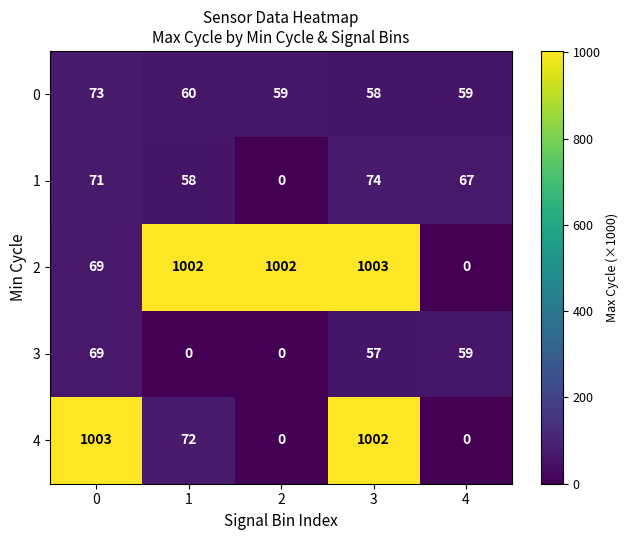

Count the number of categories in the chart.

5